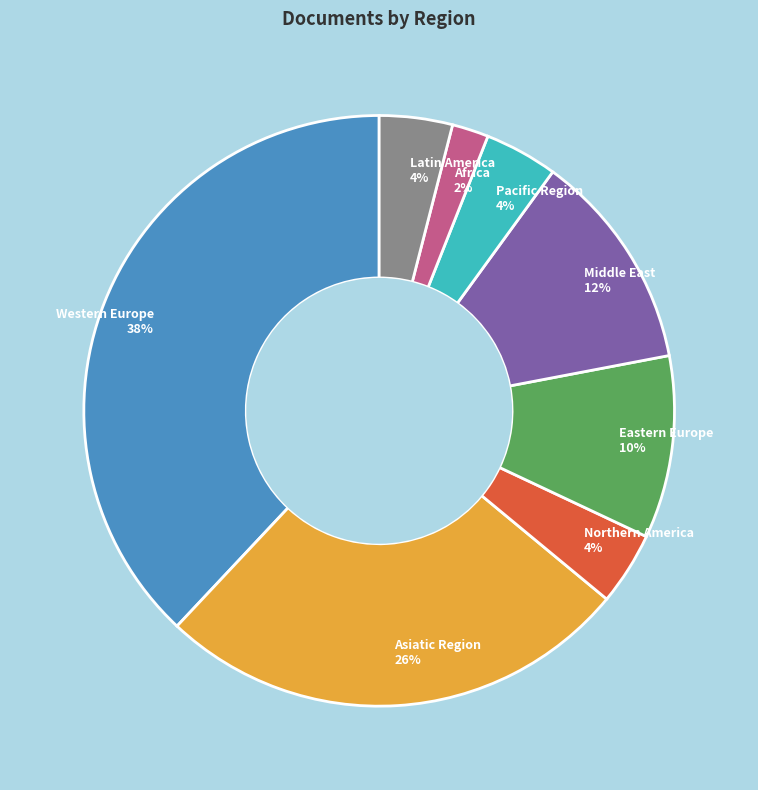

Combined, do Asiatic Region and Latin America account for over 50%?

No